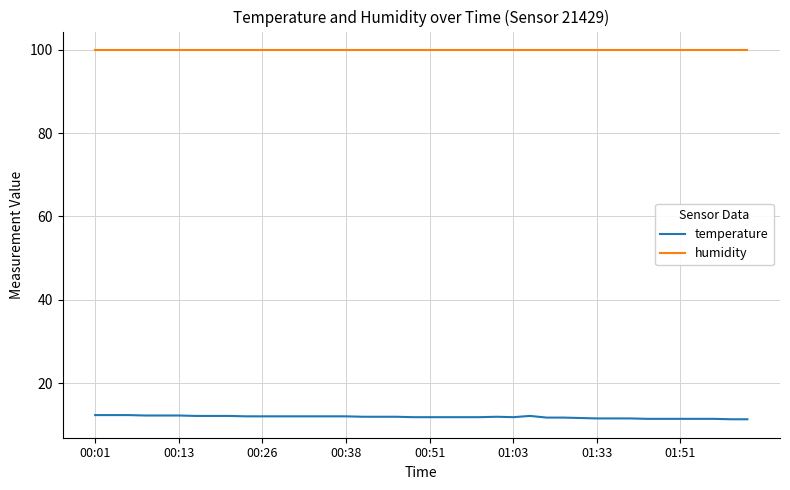

At how many categories does at least one series exceed 88?

40